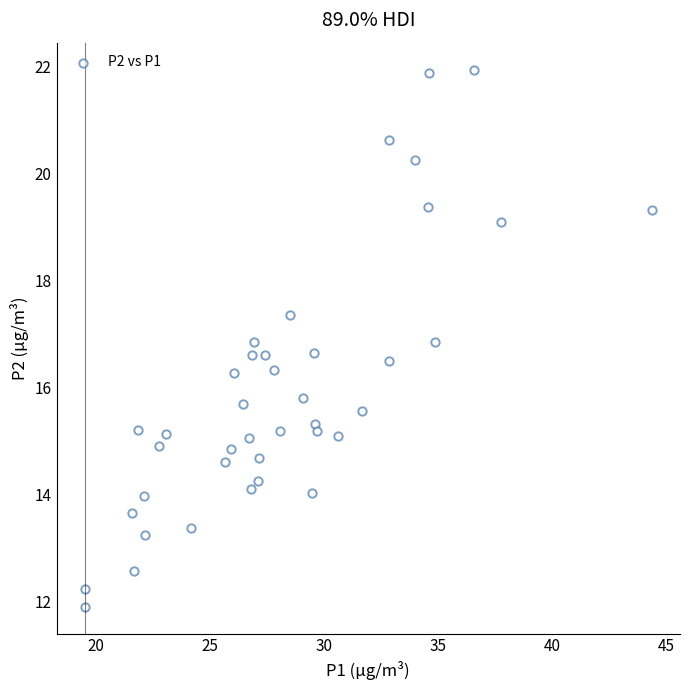

What is the range of X values (max minus min)?

24.9